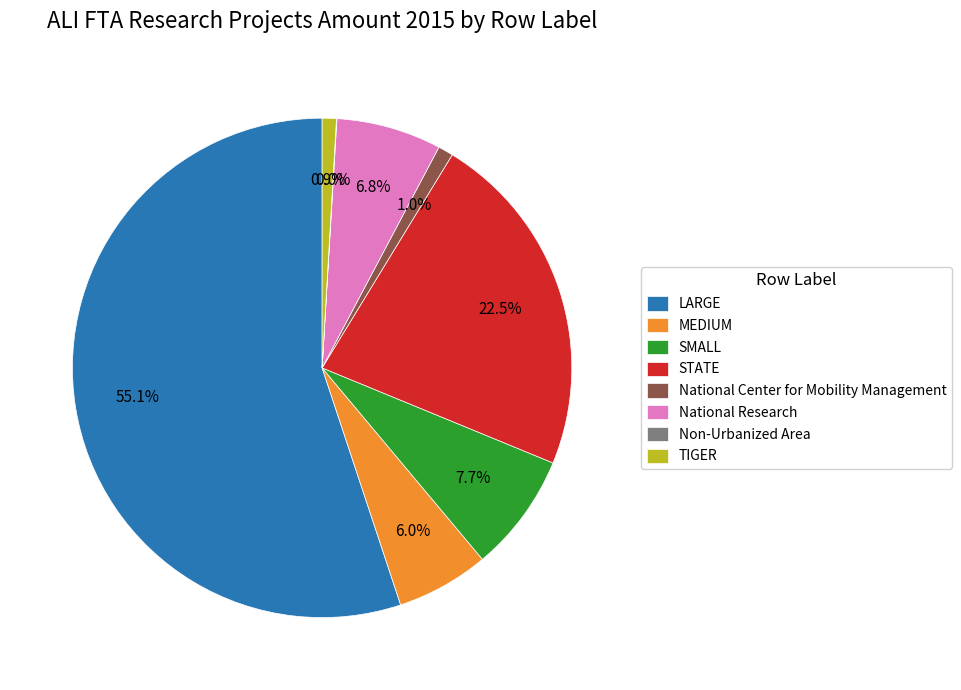

Which category has the biggest portion of the pie?

LARGE